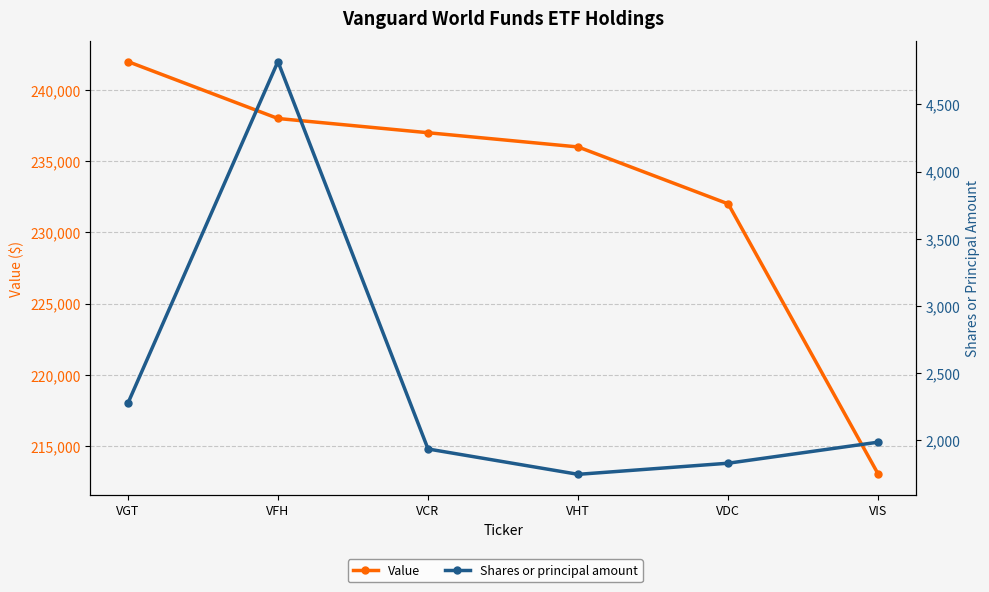

How many data points in Shares or principal amount are above 1982?

2